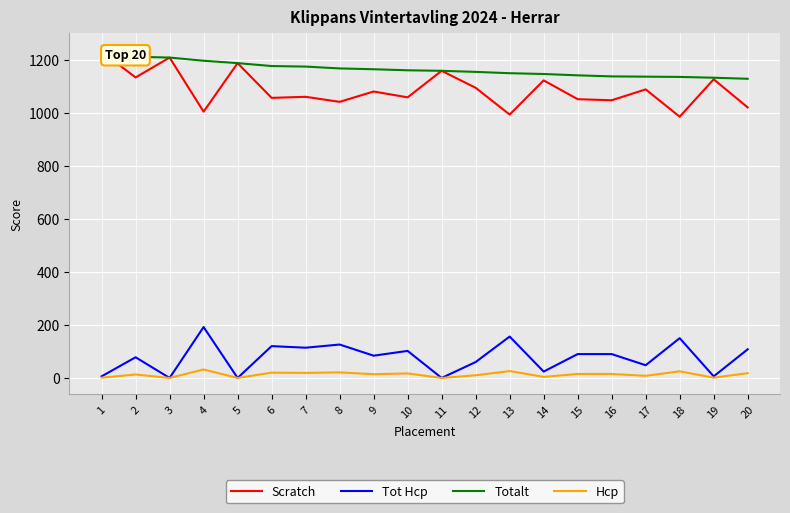

True or false: Tot Hcp and Totalt cross at least once.

False